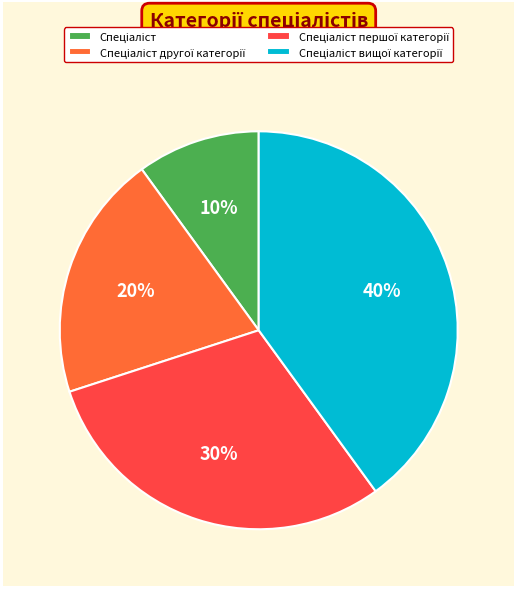

Is there any slice that represents more than half of the pie?

No